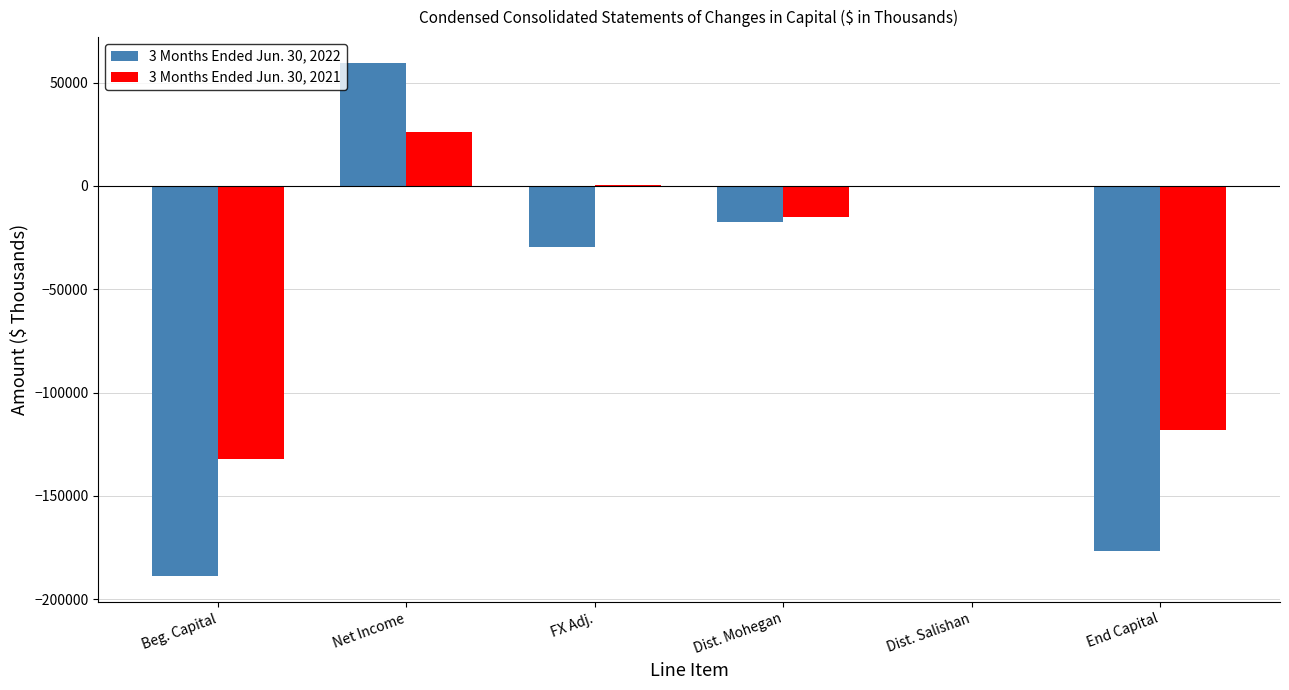

Which series changed the most between Net Income and Dist. Mohegan?

3 Months Ended Jun. 30, 2022